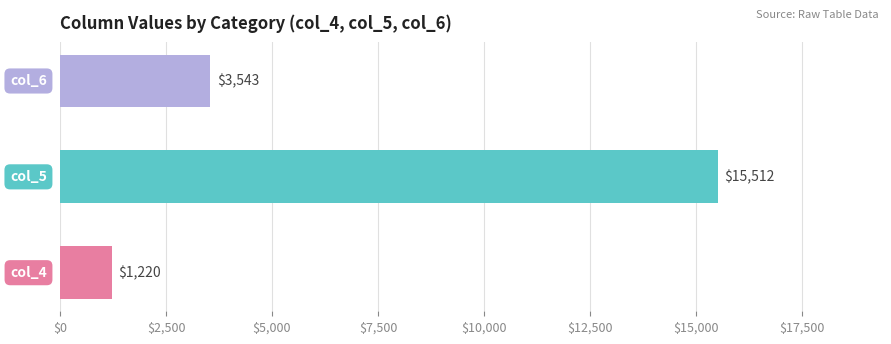

What is the smallest value displayed?

1220